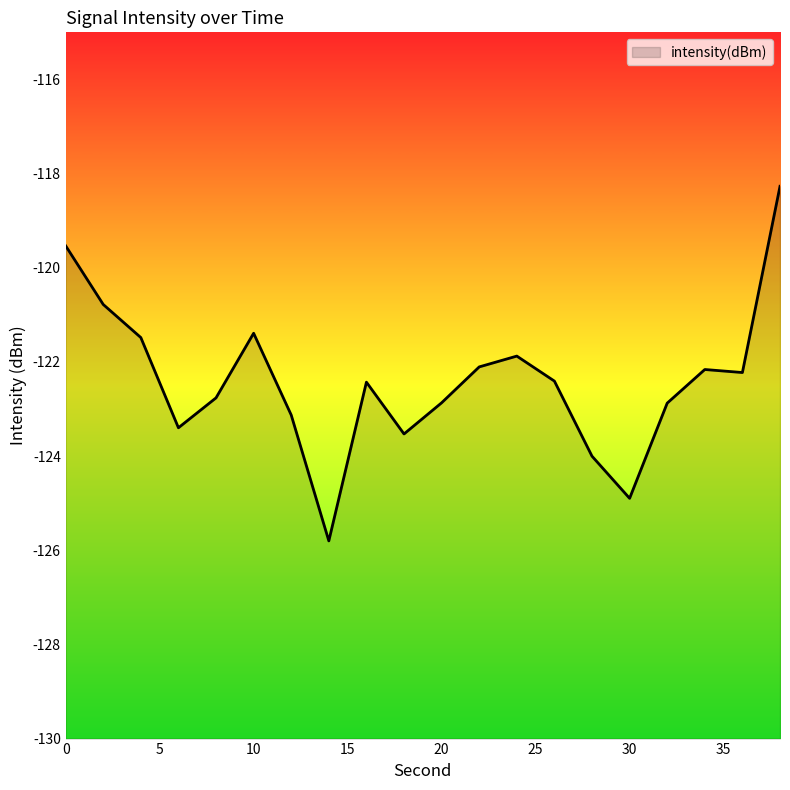

Rank the categories by value from lowest to highest.

14, 30, 28, 18, 6, 12, 32, 20, 8, 16, 26, 36, 34, 22, 24, 4, 10, 2, 0, 38